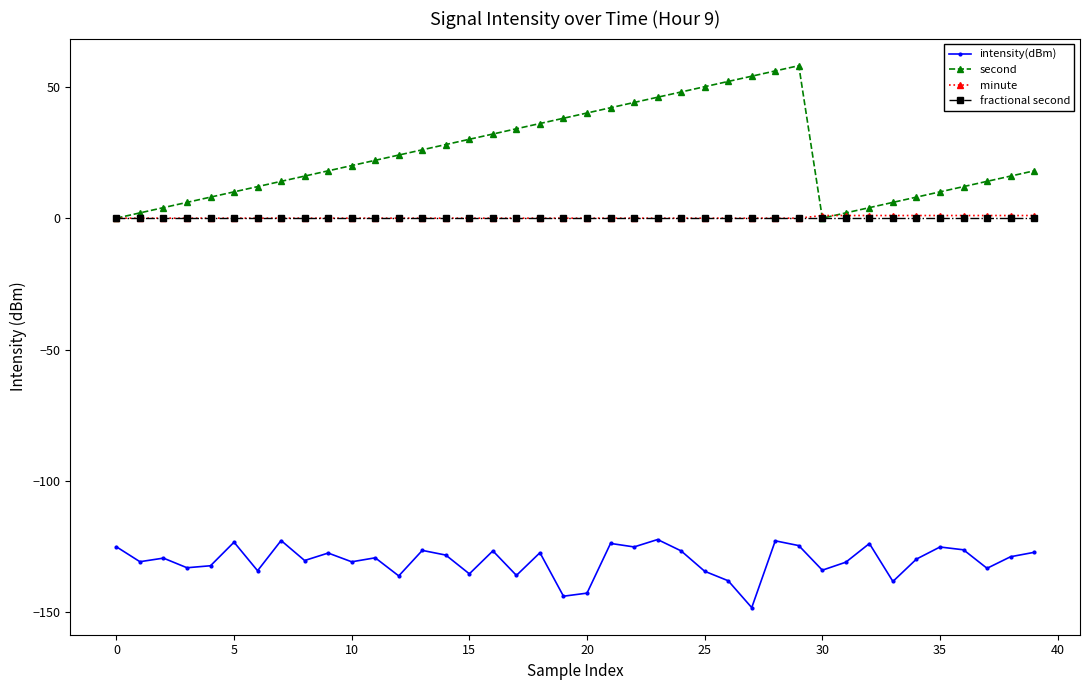

True or false: intensity(dBm) and minute cross at least once.

False